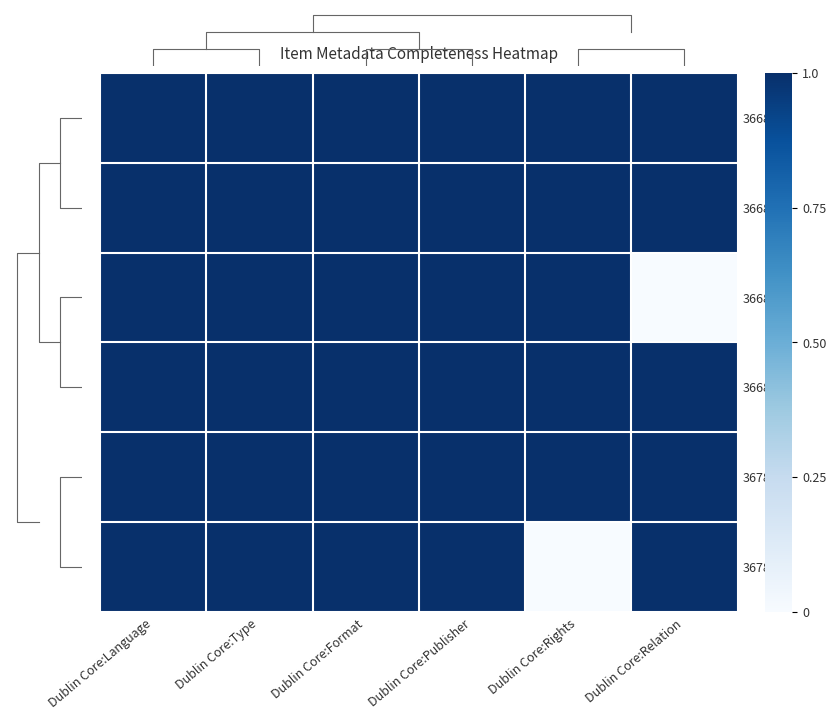

What is the difference between the maximum and minimum values in the 36683 series?

1